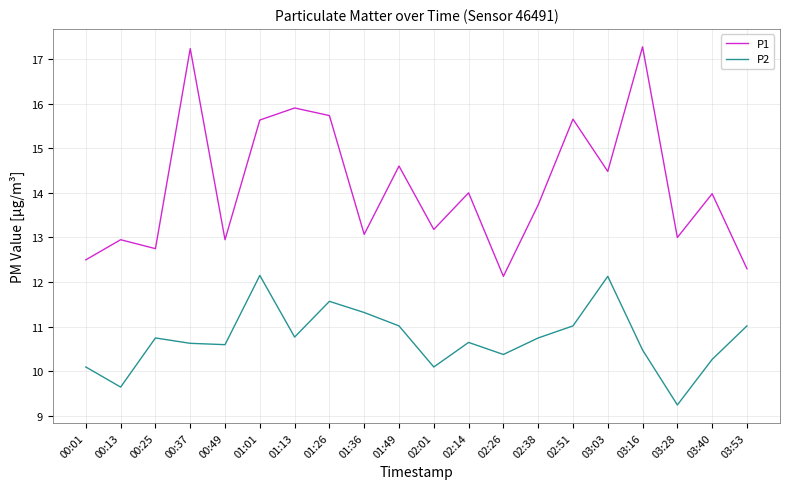

True or false: P2 and P1 cross at least once.

False